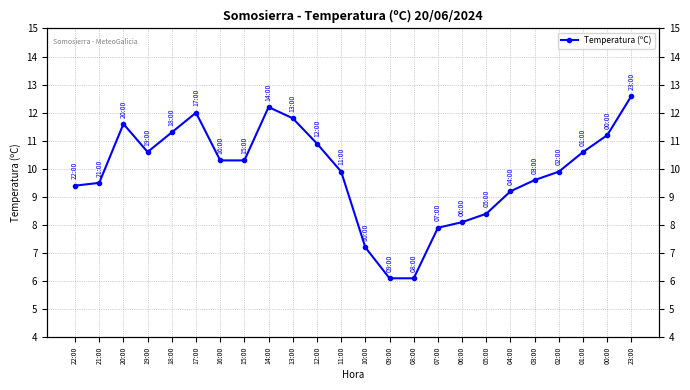

What is the difference between the maximum and minimum values?

6.5